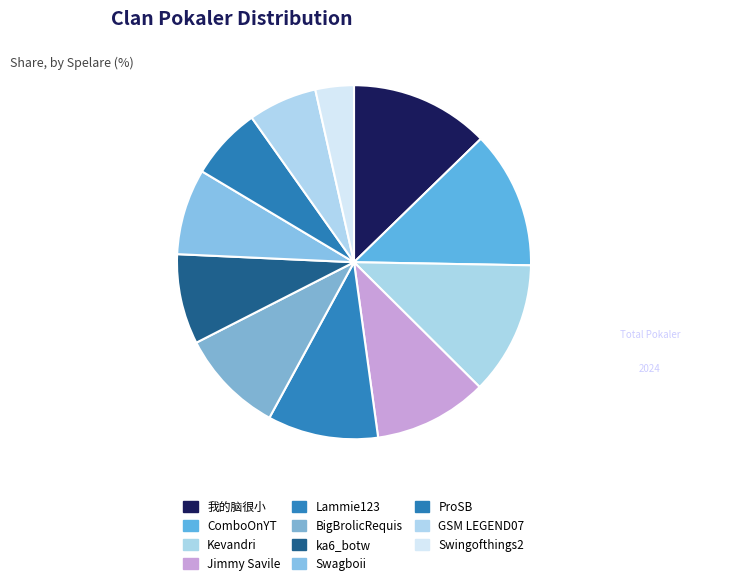

Is ComboOnYT the majority of the pie?

No